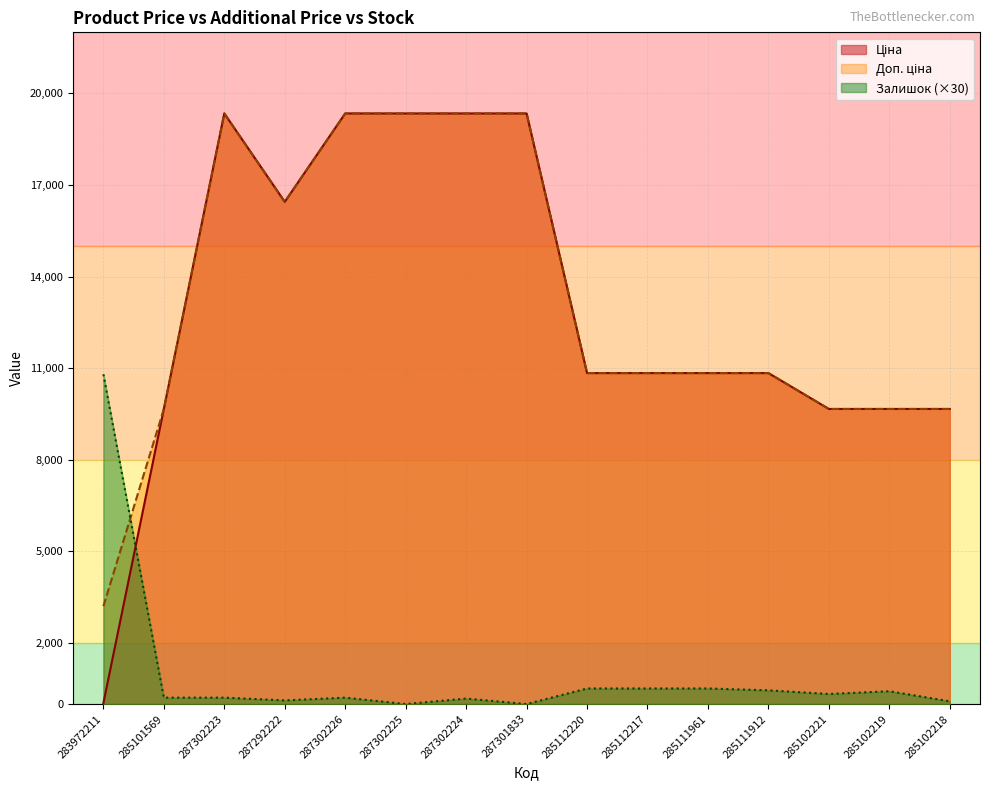

Does the chart have visible grid lines?

Yes